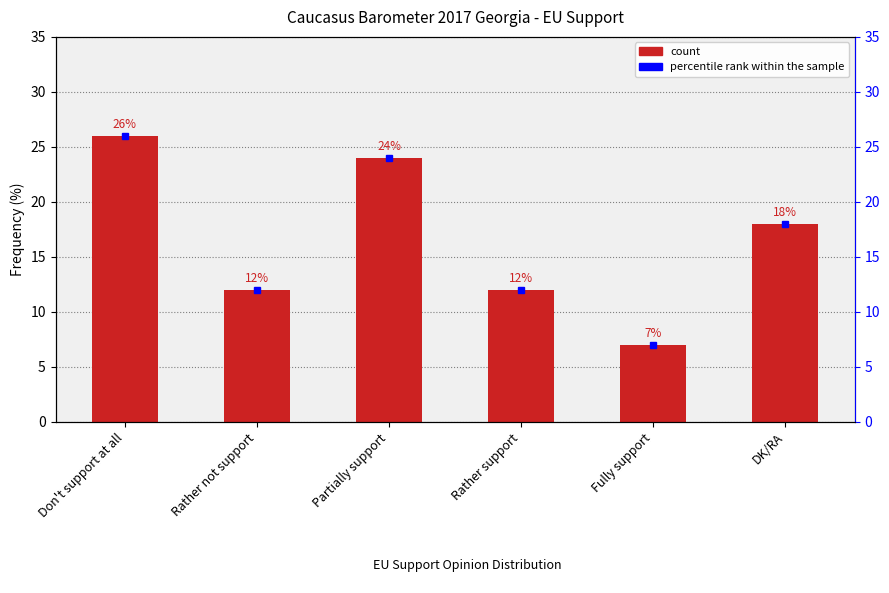

How many bars are there in total?

6